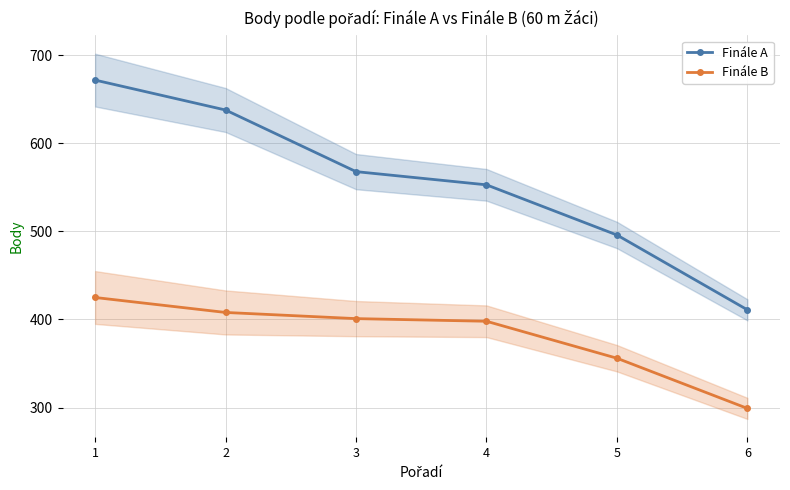

Does the chart display data point markers on the line(s)?

Yes